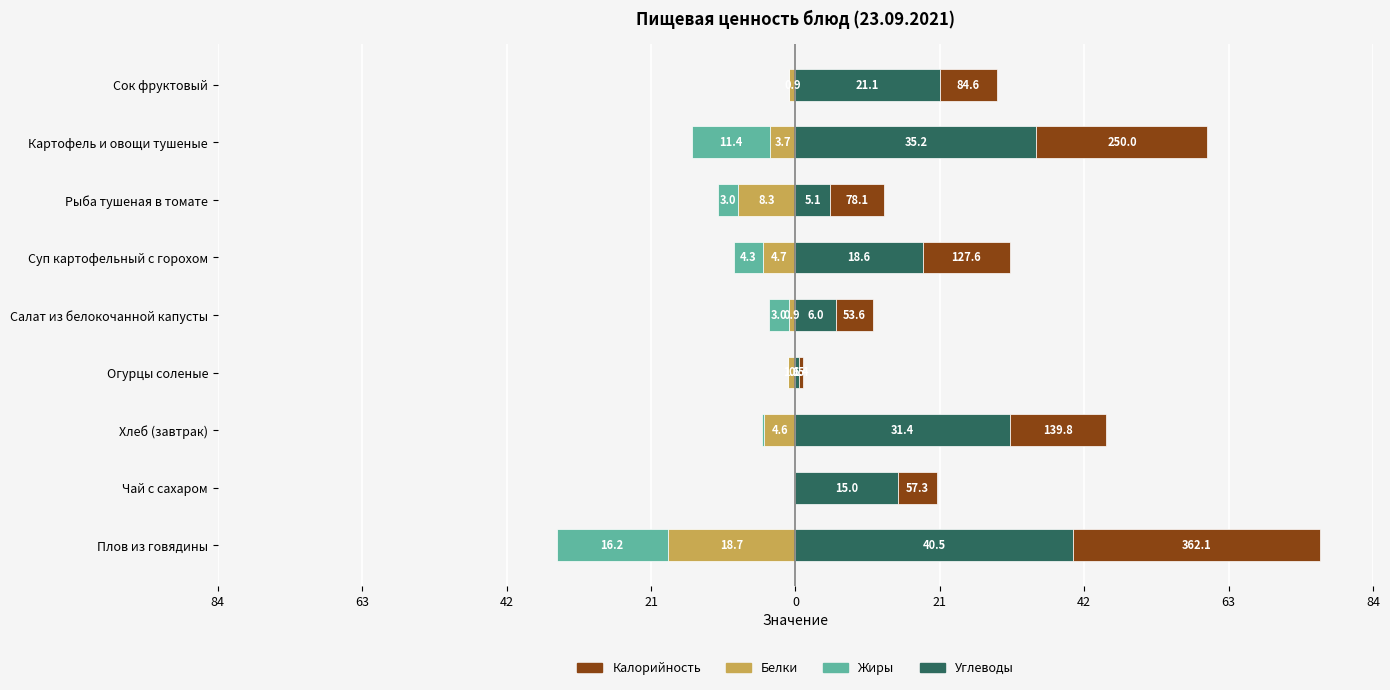

What is the sum of all Углеводы values?

173.4